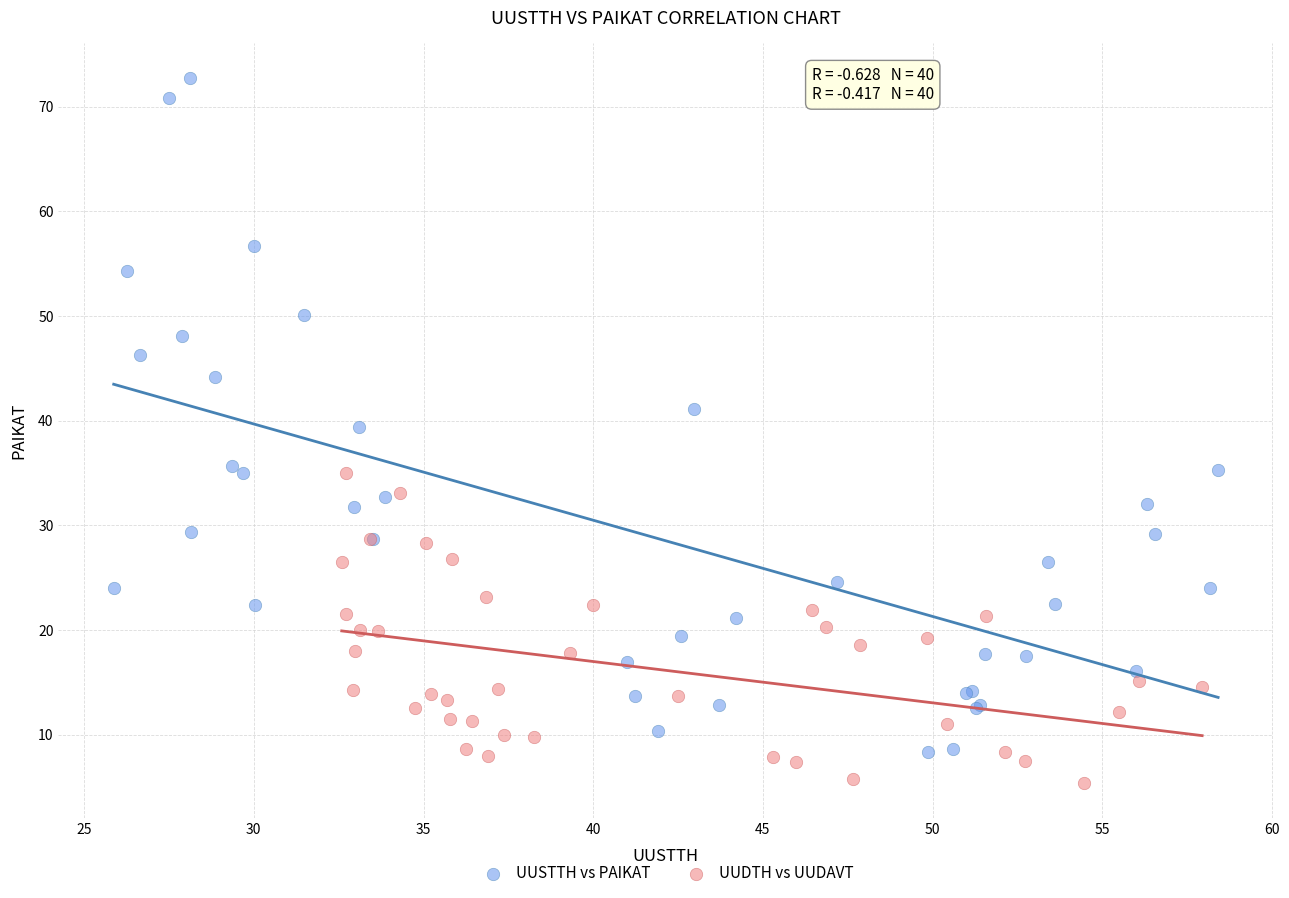

Which series reaches the maximum Y coordinate?

UUSTTH vs PAIKAT